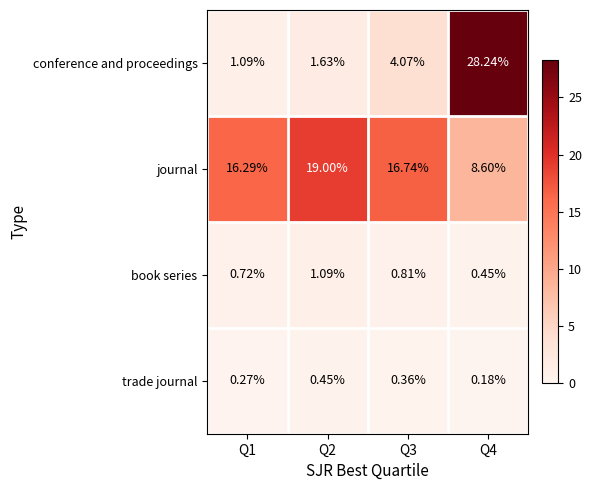

Which series changed the most between Q1 and Q4?

conference and proceedings